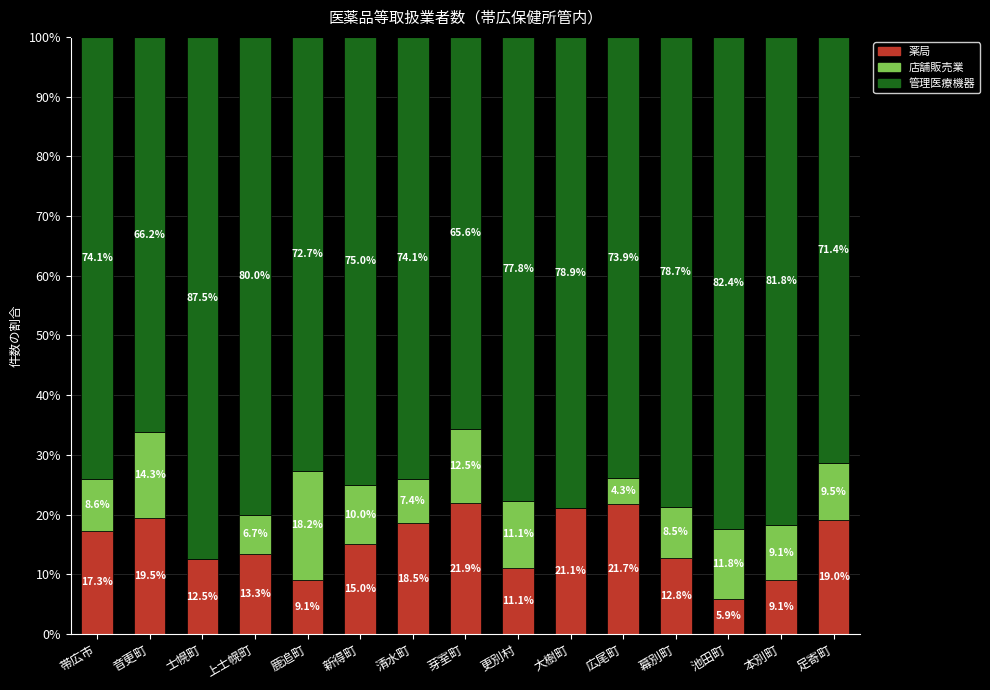

What is the maximum value for 薬局?

21.9